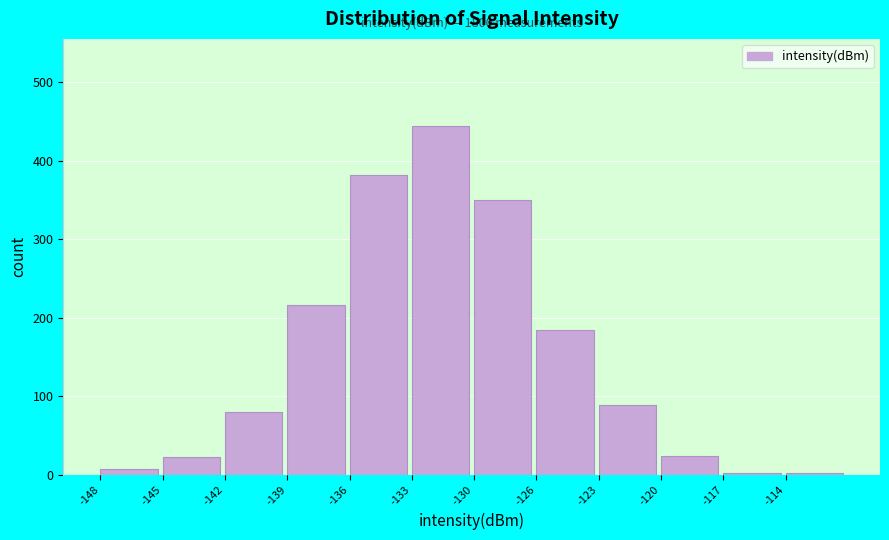

What is the difference between the maximum and minimum values?

442